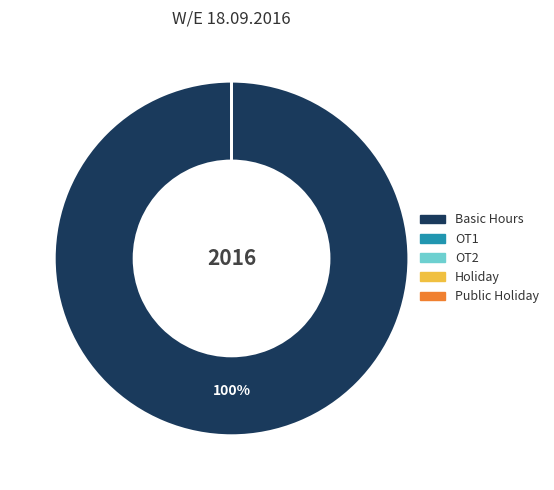

Count the number of slices in the pie.

5